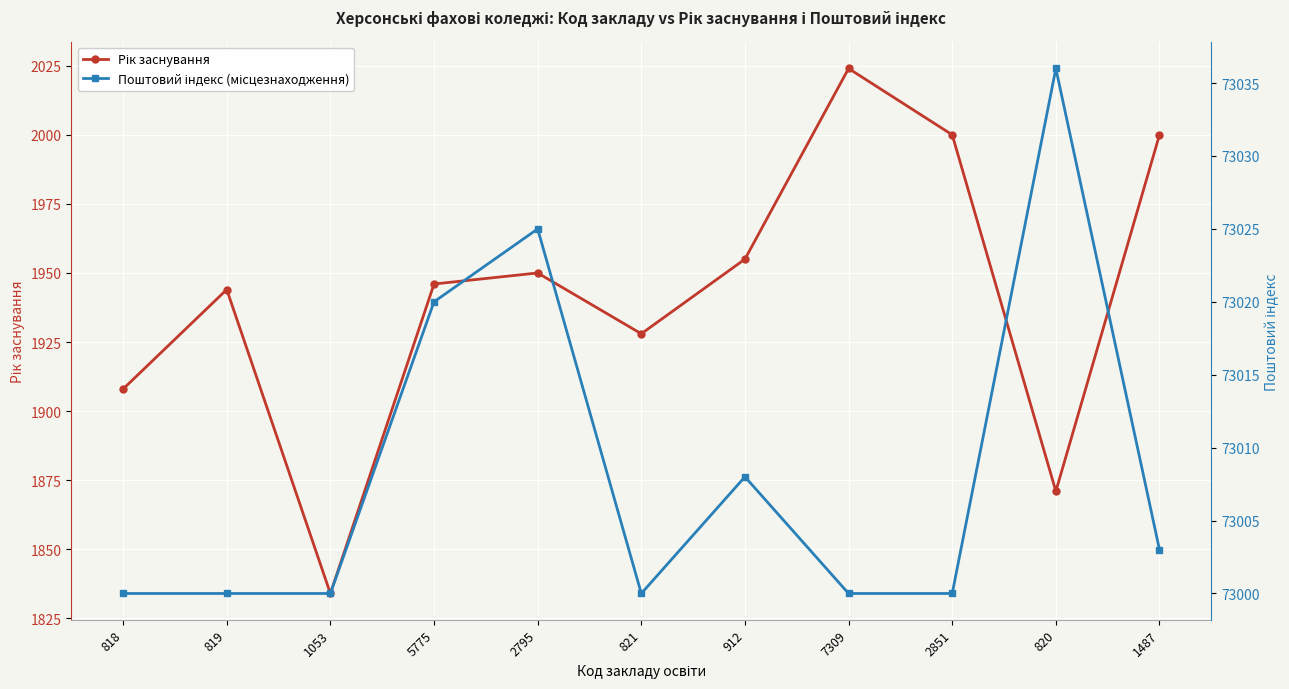

Reading left to right, list all the values displayed in this chart.

Рік заснування: 1908	1944	1834	1946	1950	1928	1955	2024	2000	1871	2000
Поштовий індекс (місцезнаходження): 73000	73000	73000	73020	73025	73000	73008	73000	73000	73036	73003